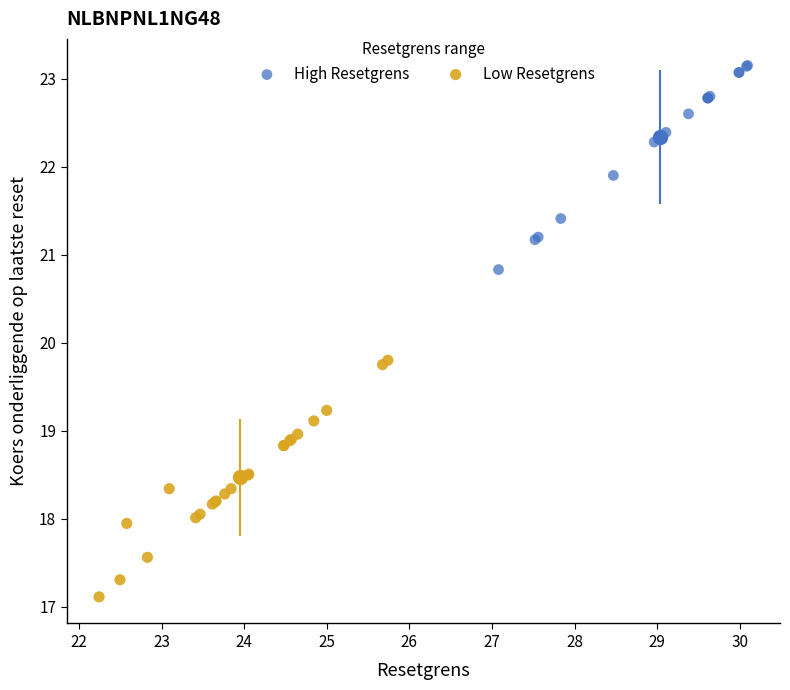

What are all the series names shown in the legend?

High Resetgrens, Low Resetgrens